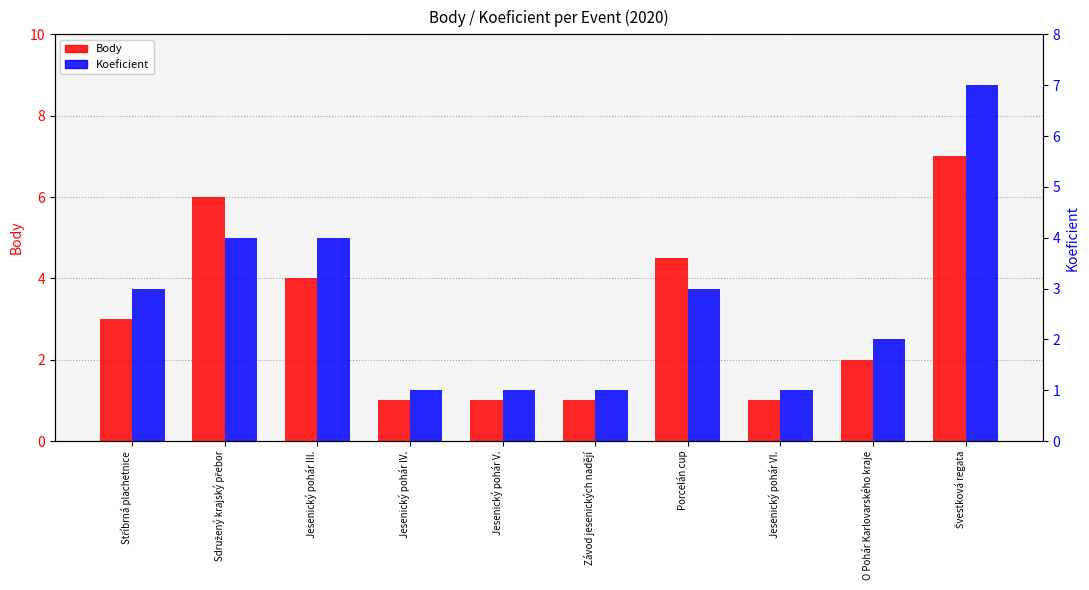

How many groups of bars are there?

10